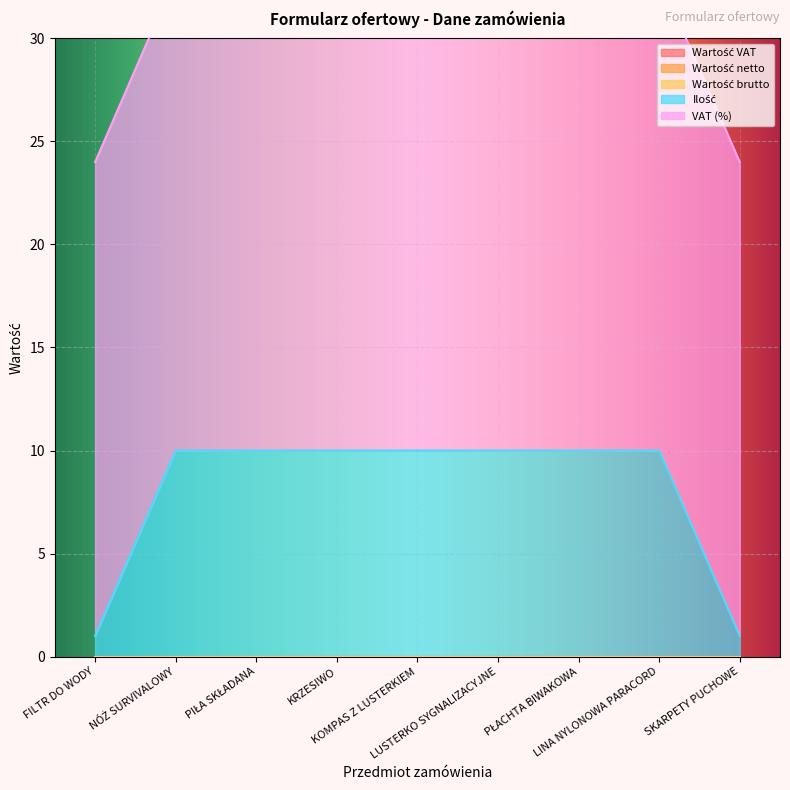

At which label does Wartość netto reach its minimum?

FILTR DO WODY